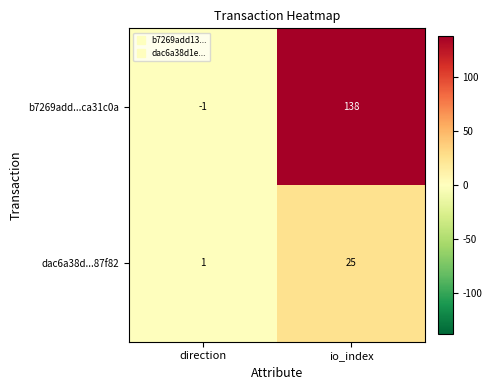

Rank the series by their average value, from highest to lowest.

b7269add...ca31c0a, dac6a38d...87f82